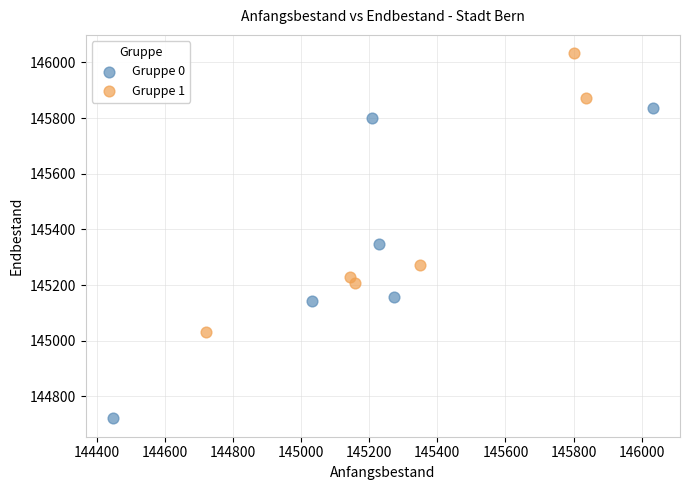

Which series reaches the minimum Y coordinate?

Gruppe 0